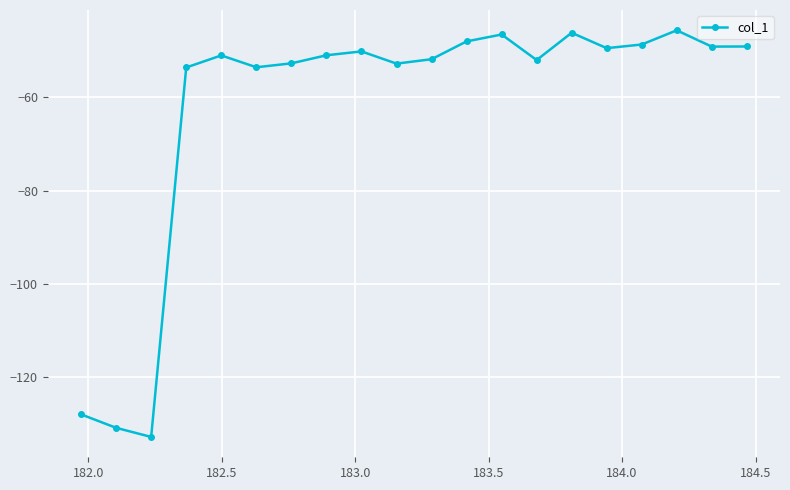

What is the difference between the second highest and minimum values?

86.7